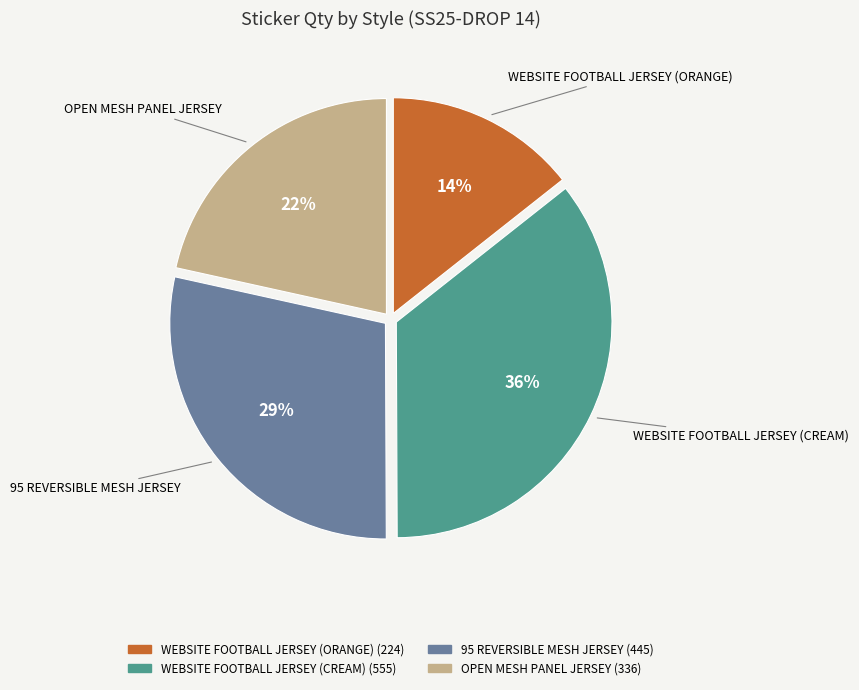

To the nearest percent, what portion does WEBSITE FOOTBALL JERSEY (ORANGE) represent?

14%